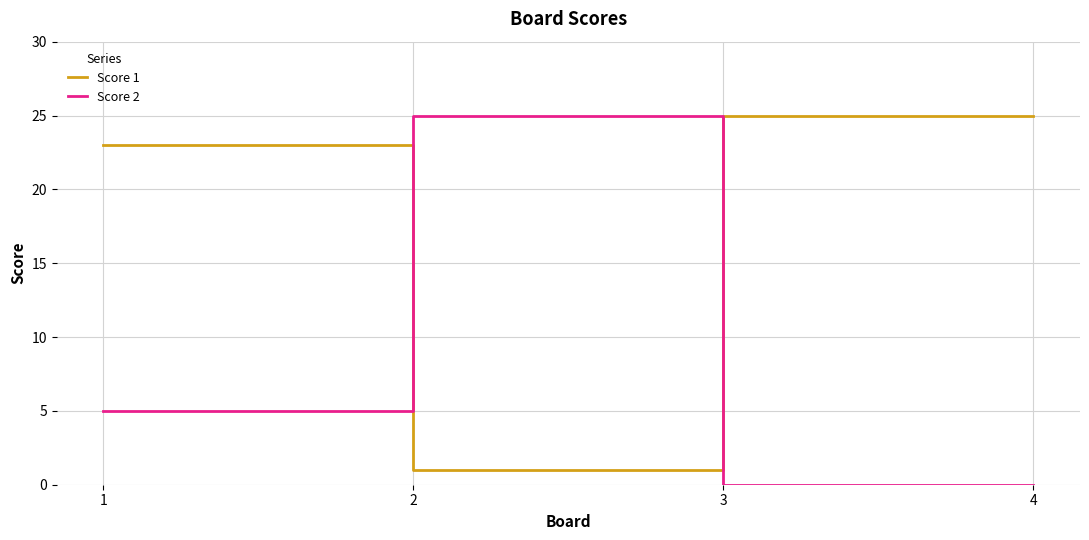

True or false: Score 2 and Score 1 intersect in this chart.

True